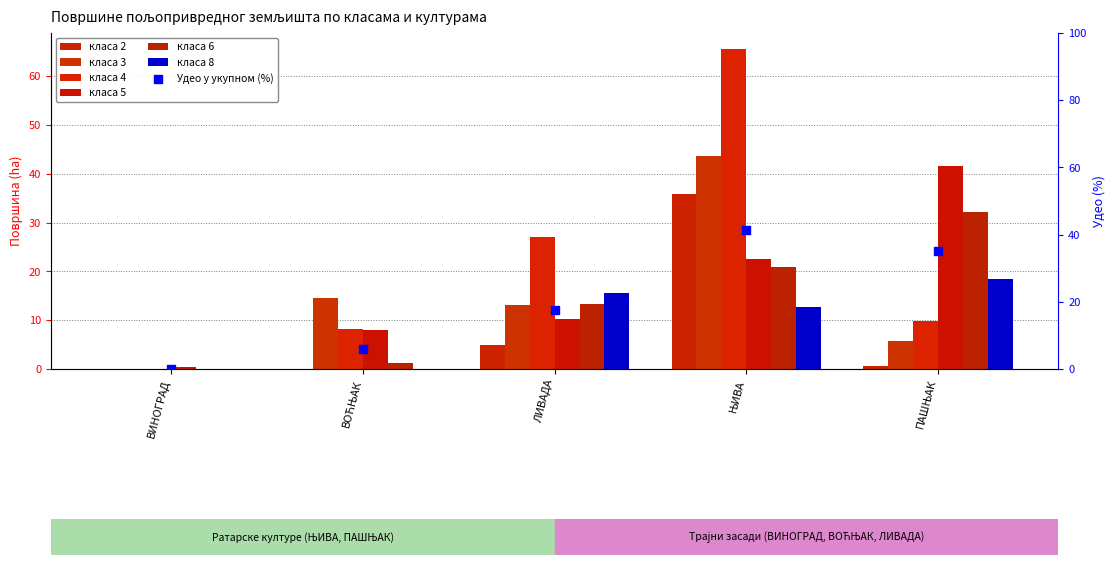

At which category is the sum across all series the highest?

ЊИВА